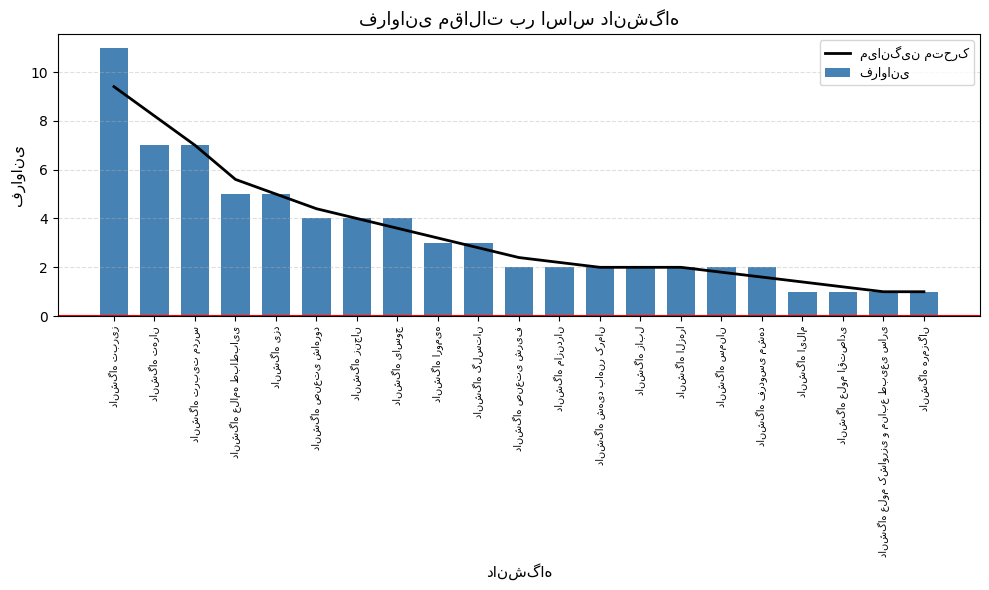

How many groups of bars are there?

21